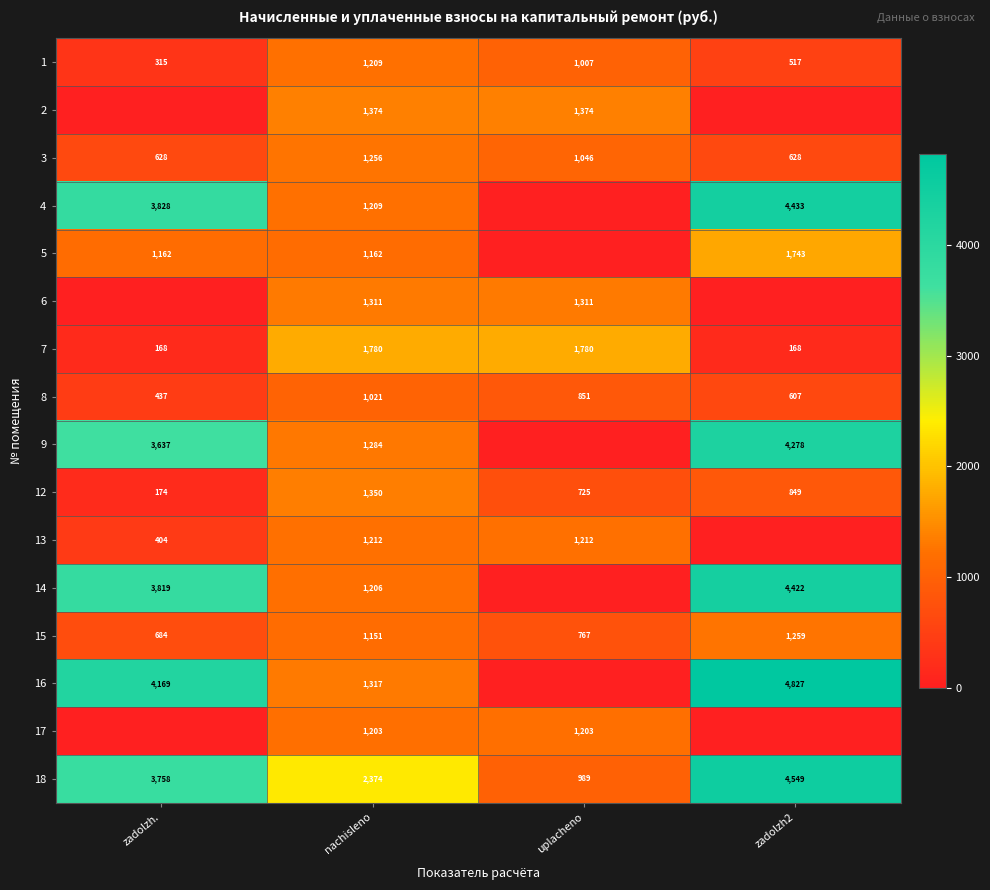

Which category has the highest value in the 18 series?

zadolzh2